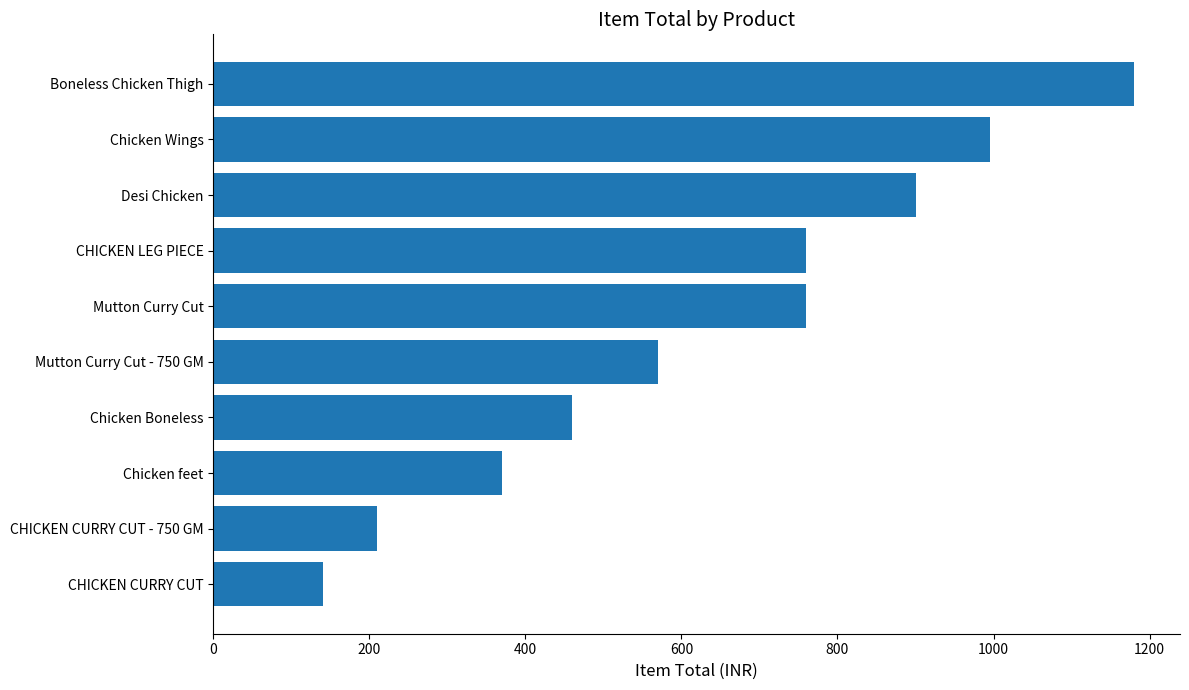

What is the difference between the maximum and second lowest values?

970